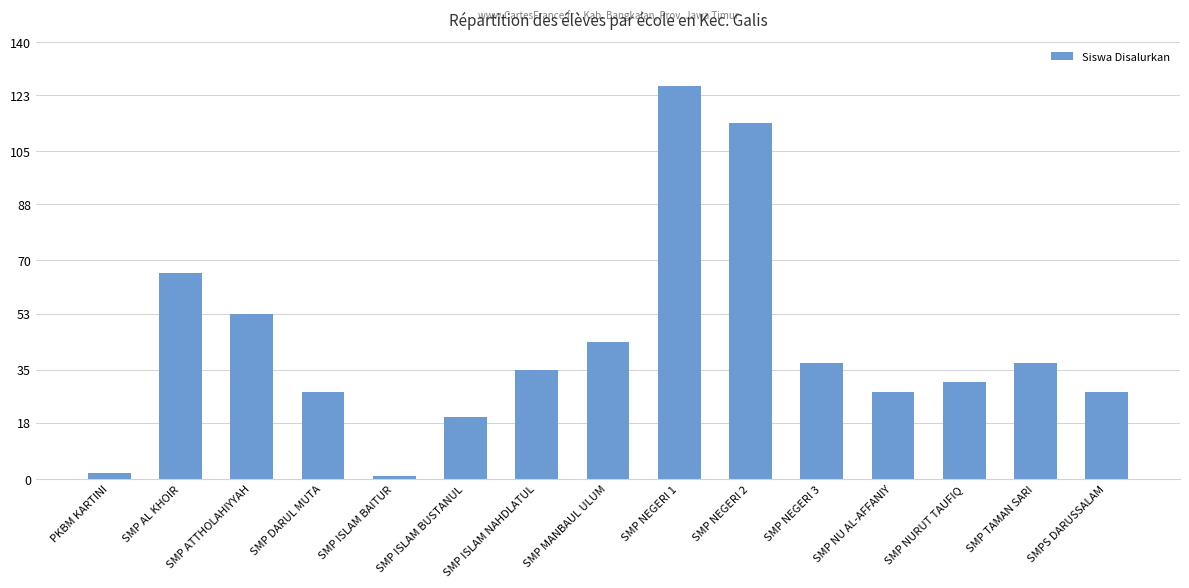

What is the difference between the second highest and second lowest values?

112